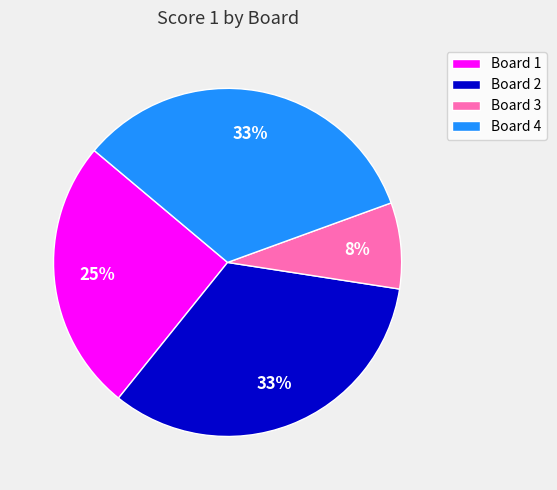

Is the sum of Board 2 and Board 4 greater than half?

Yes